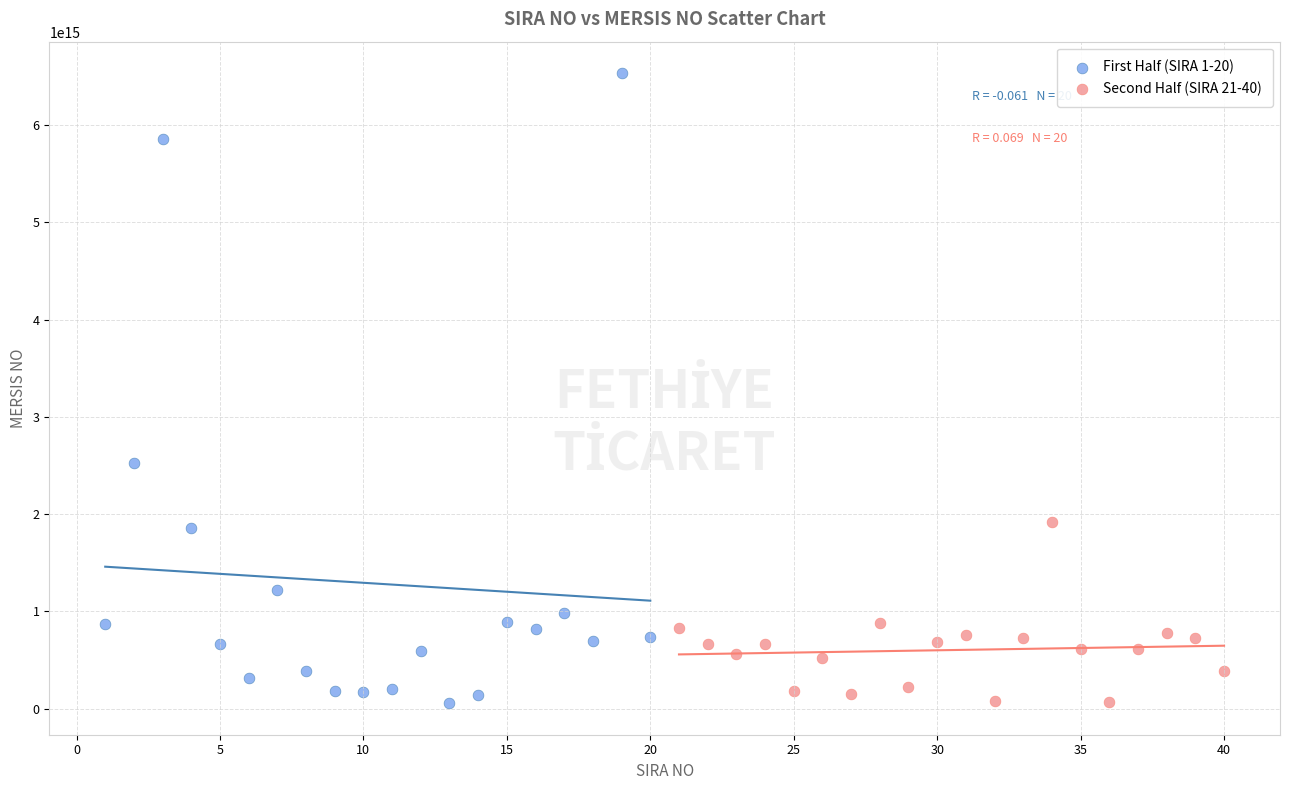

Which series has the widest spread of Y values?

First Half (SIRA 1-20)